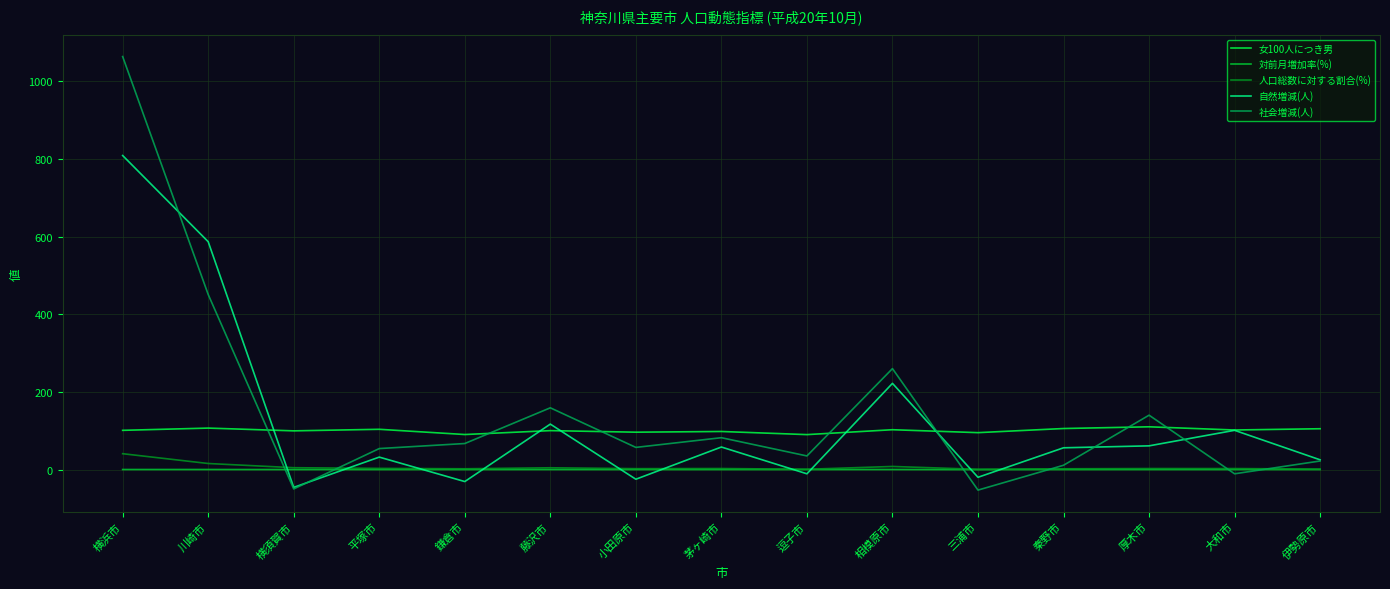

How many values in 自然増減(人) are below zero?

5